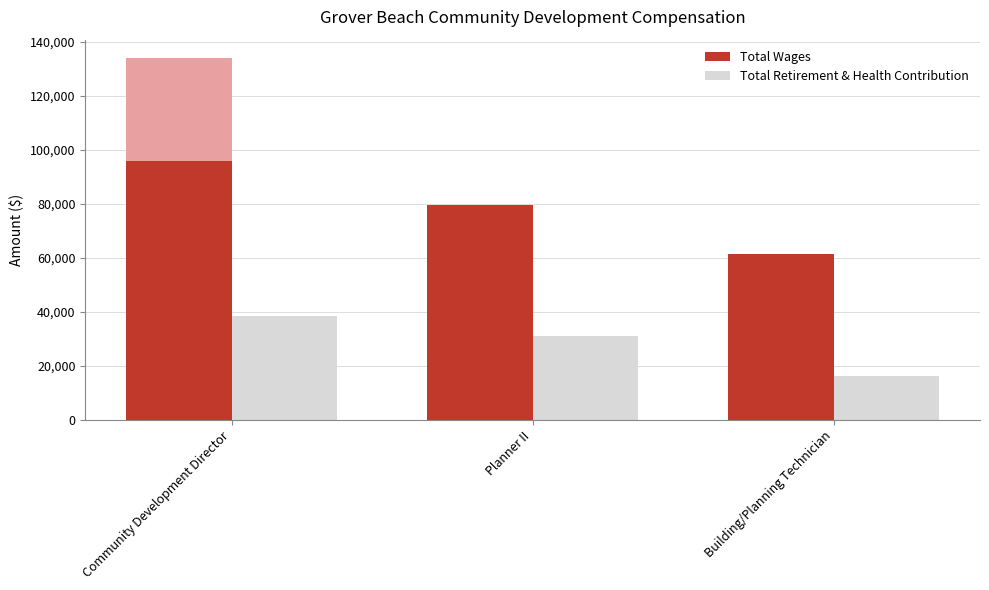

Which category has the lowest value in the Total Retirement & Health Contribution series?

Building/Planning Technician